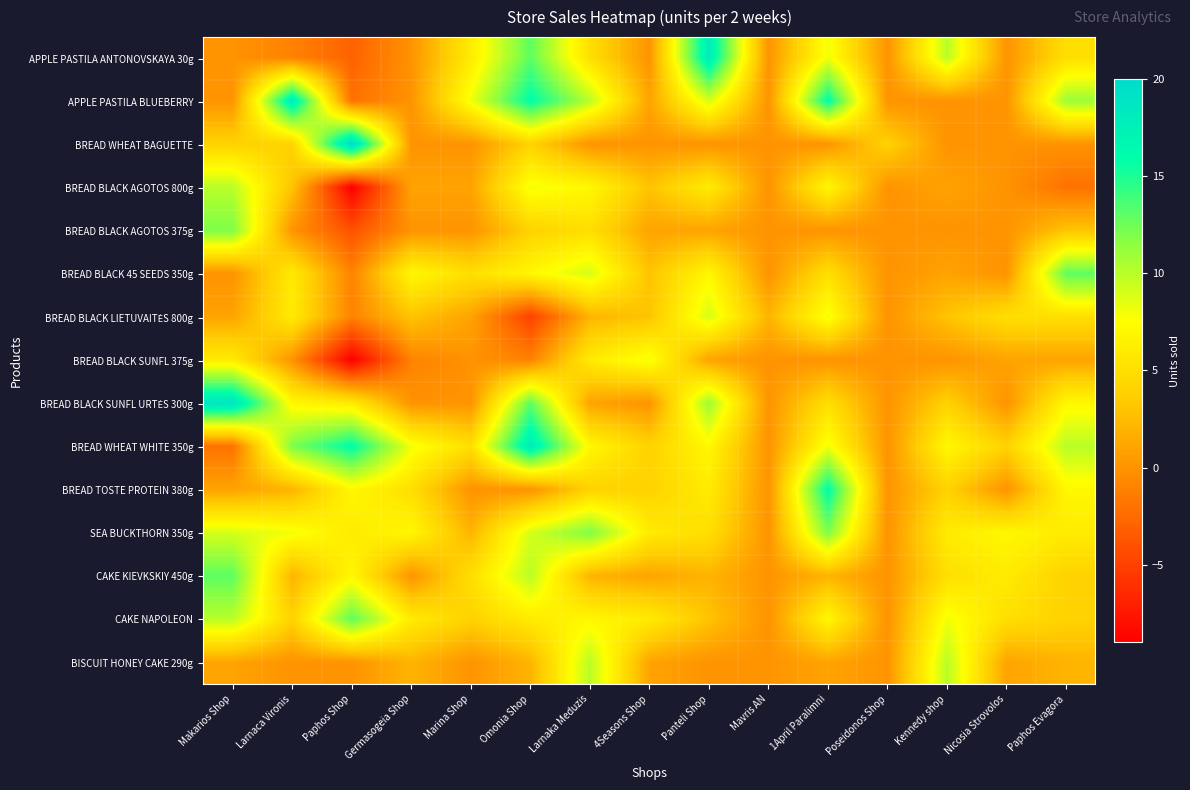

What is the difference between the highest and lowest values at Germasogeia Shop?

9